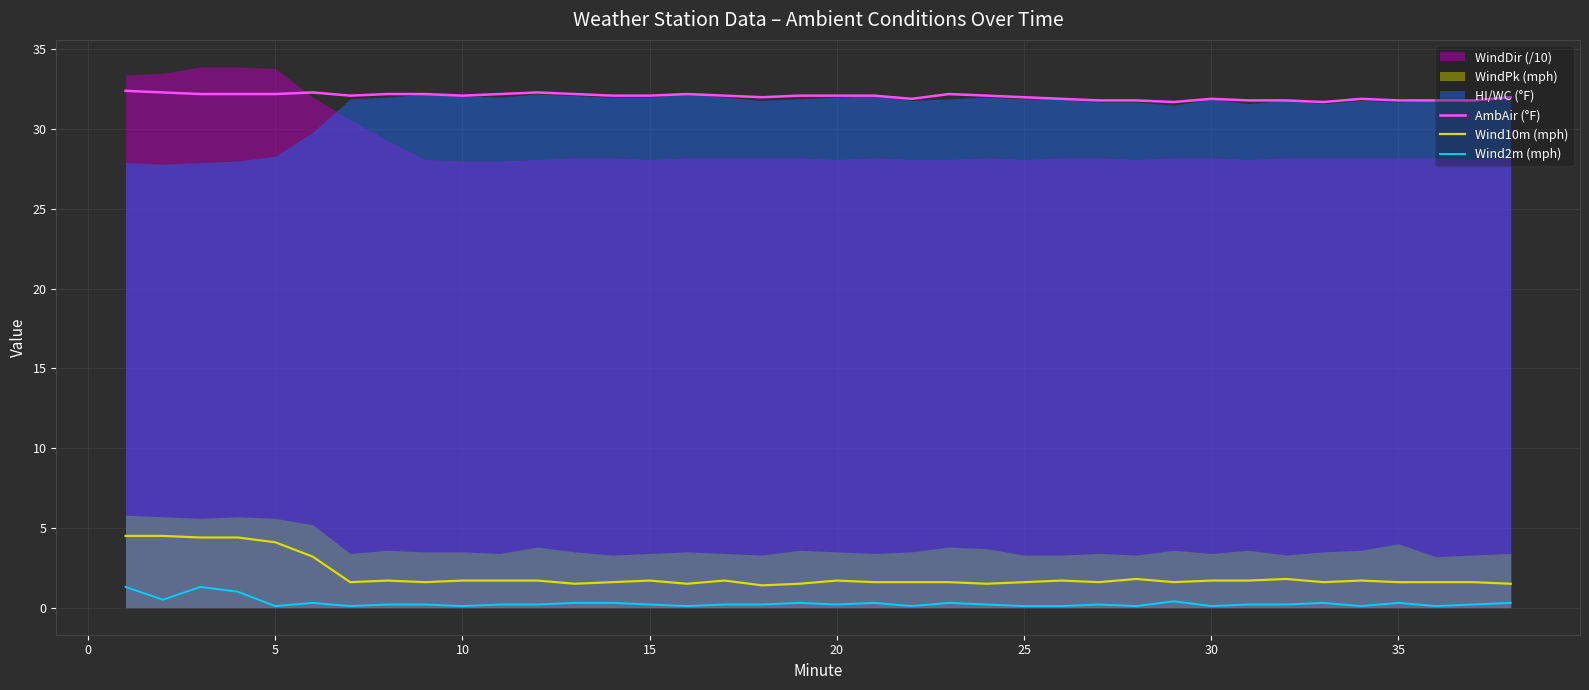

True or false: Wind2m (mph) and AmbAir (°F) intersect in this chart.

False